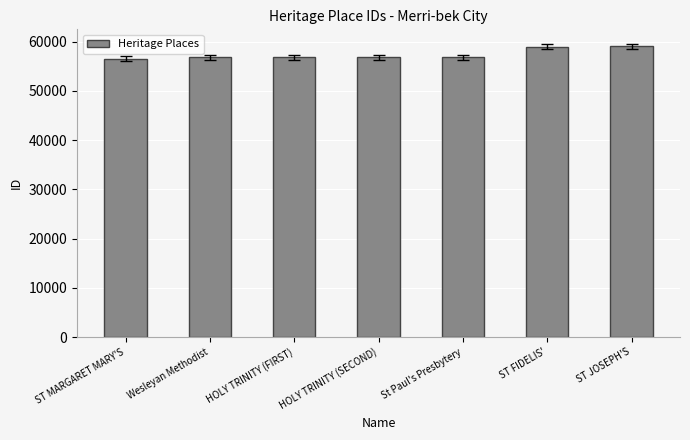

Between ST FIDELIS' and ST MARGARET MARY'S, which is larger?

ST FIDELIS'